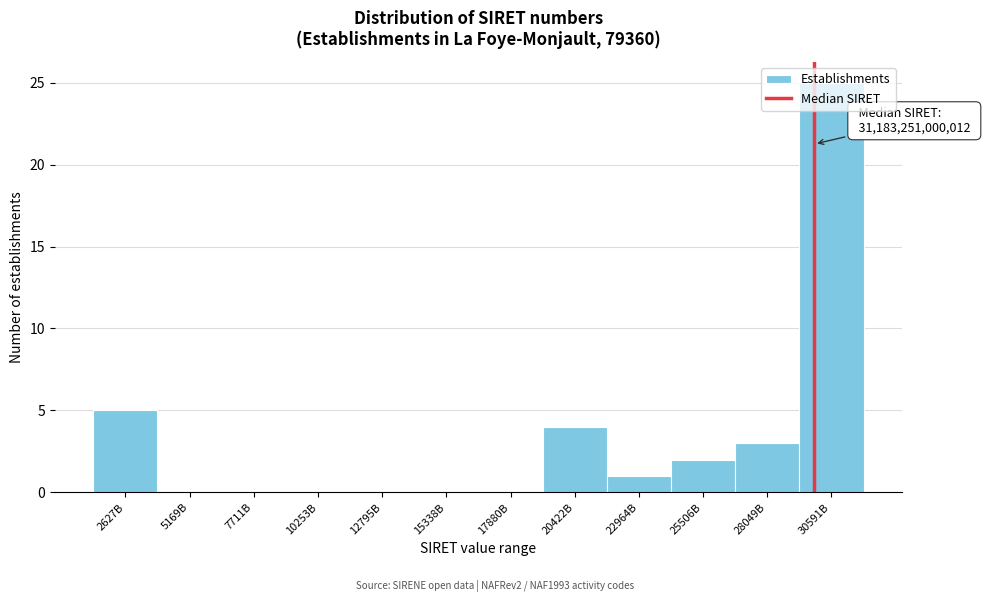

True or false: the data shows 0 at 17880B.

True